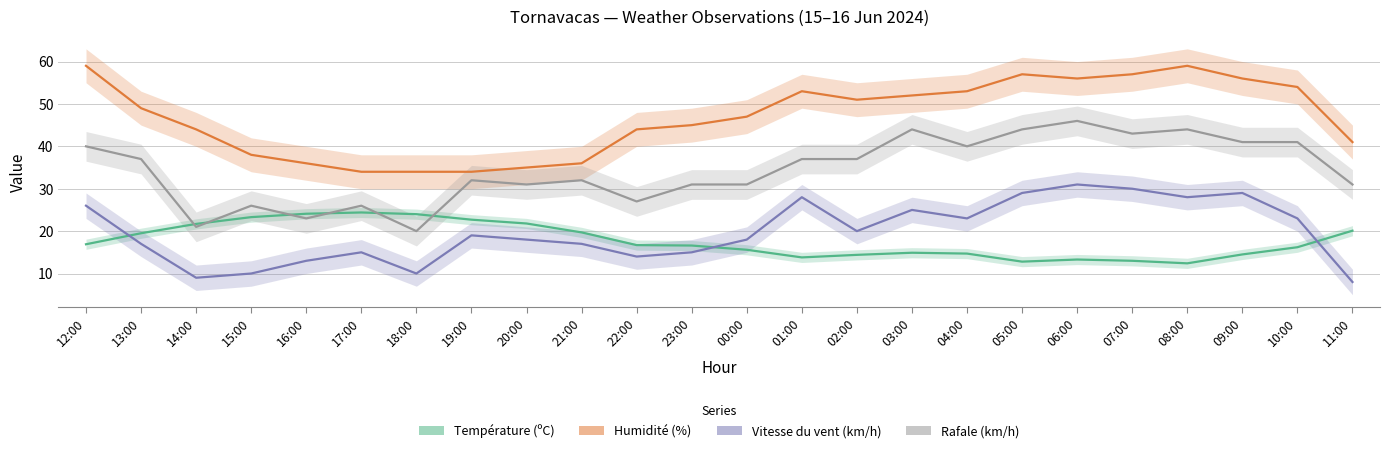

What is the lowest value of the Rafale (km/h) series?

20.0